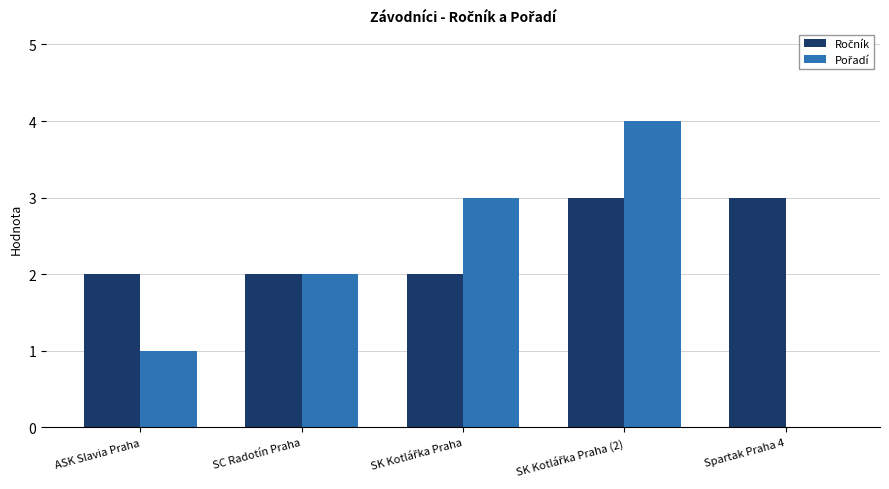

What is the label of the 5th bar from the left?

Spartak Praha 4